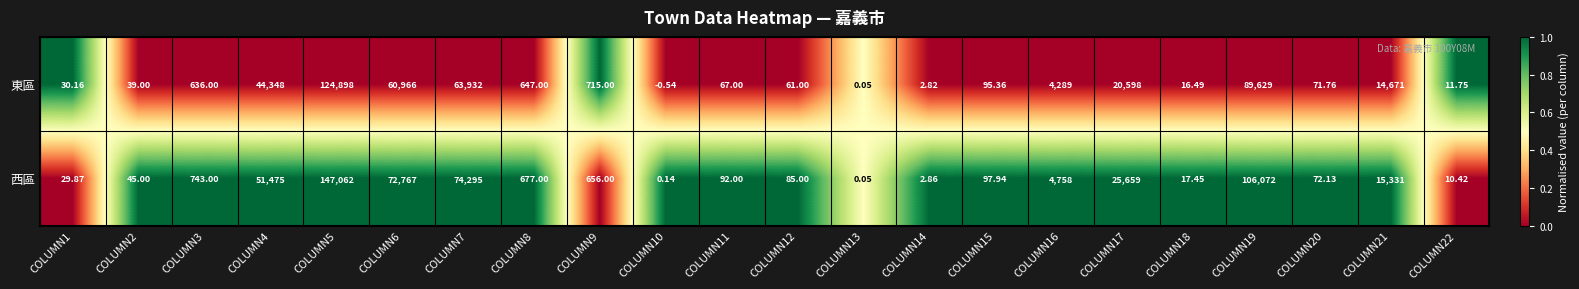

Which series has the largest range (max minus min)?

西區